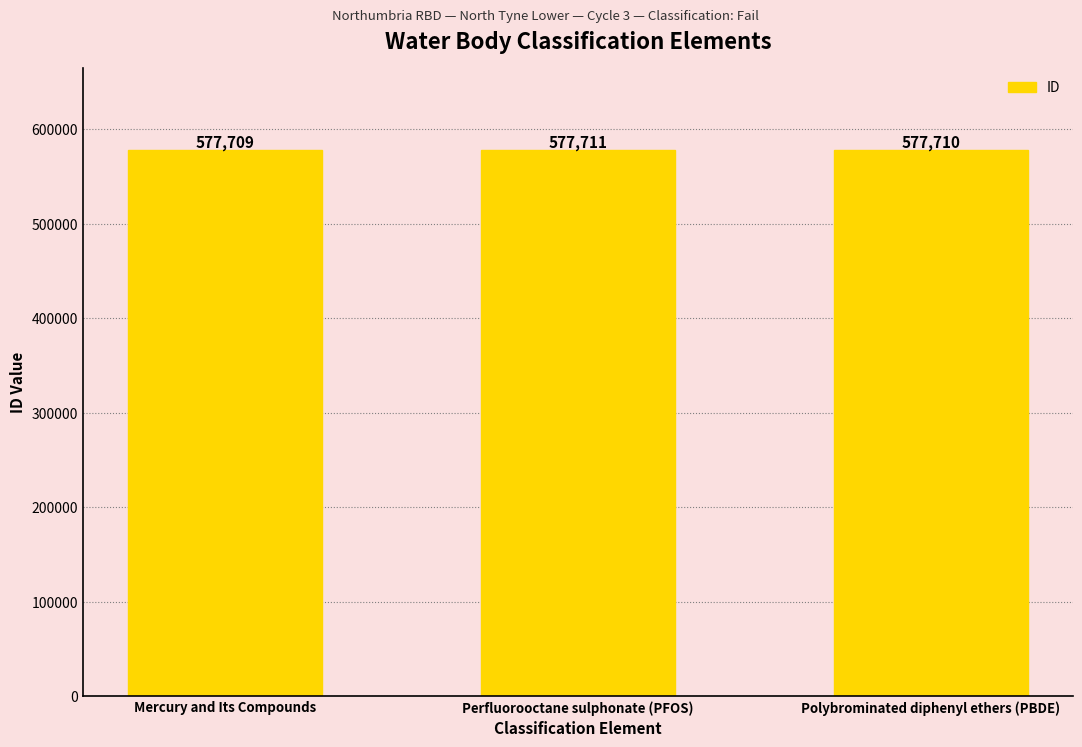

What is the approximate value at Polybrominated diphenyl ethers (PBDE)?

577710